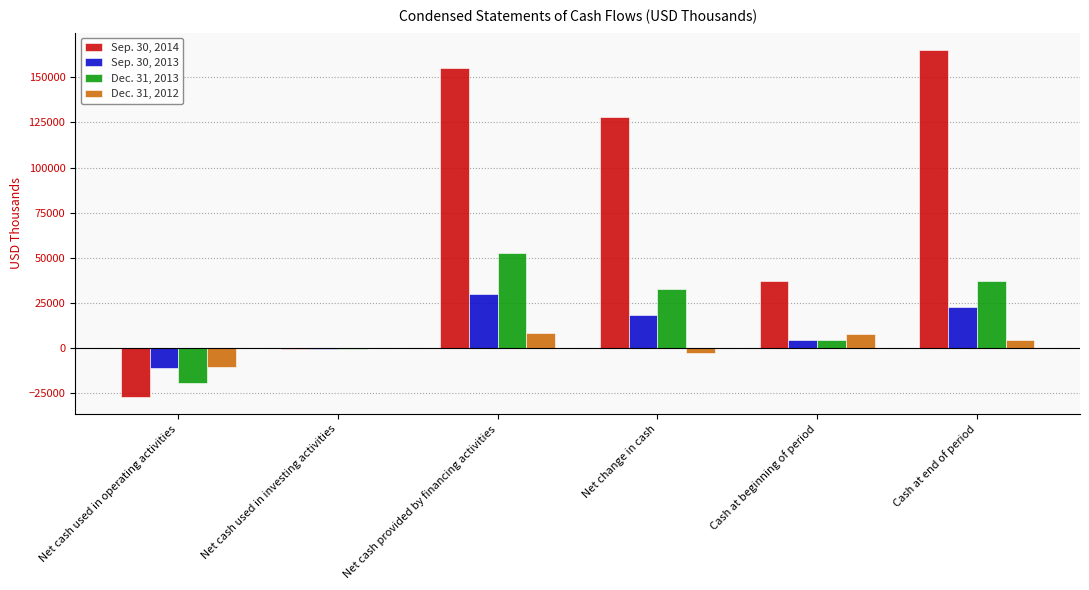

Does the chart contain stacked bars?

No